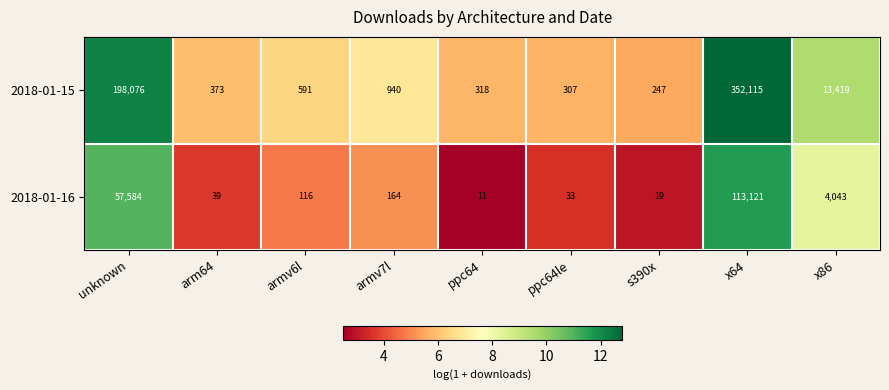

How many values in the 2018-01-16 series are below 116?

4